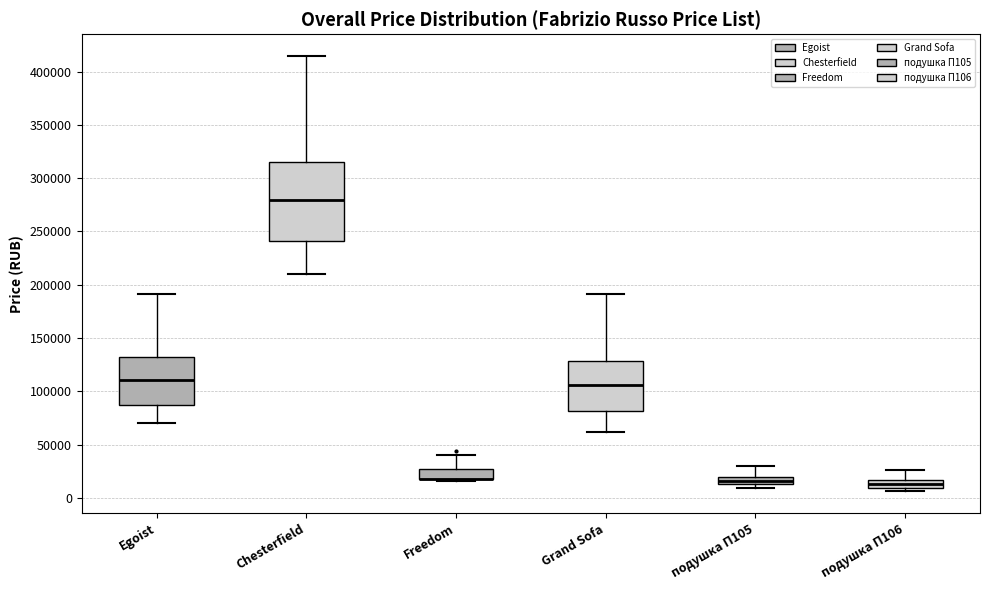

Where is the upper edge of the box for Freedom on the y-axis? The values are not printed on the chart, so give them approximately, as read against the axis.

25000